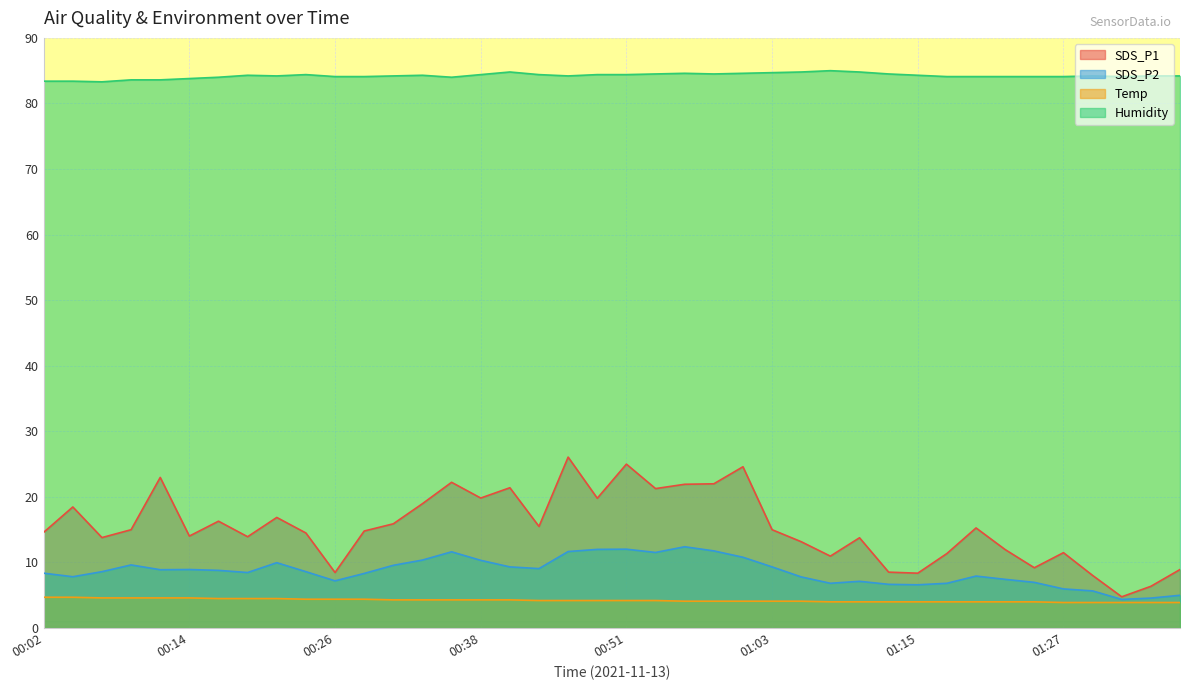

Is it true that Temp equals 3.9 at 01:27?

True